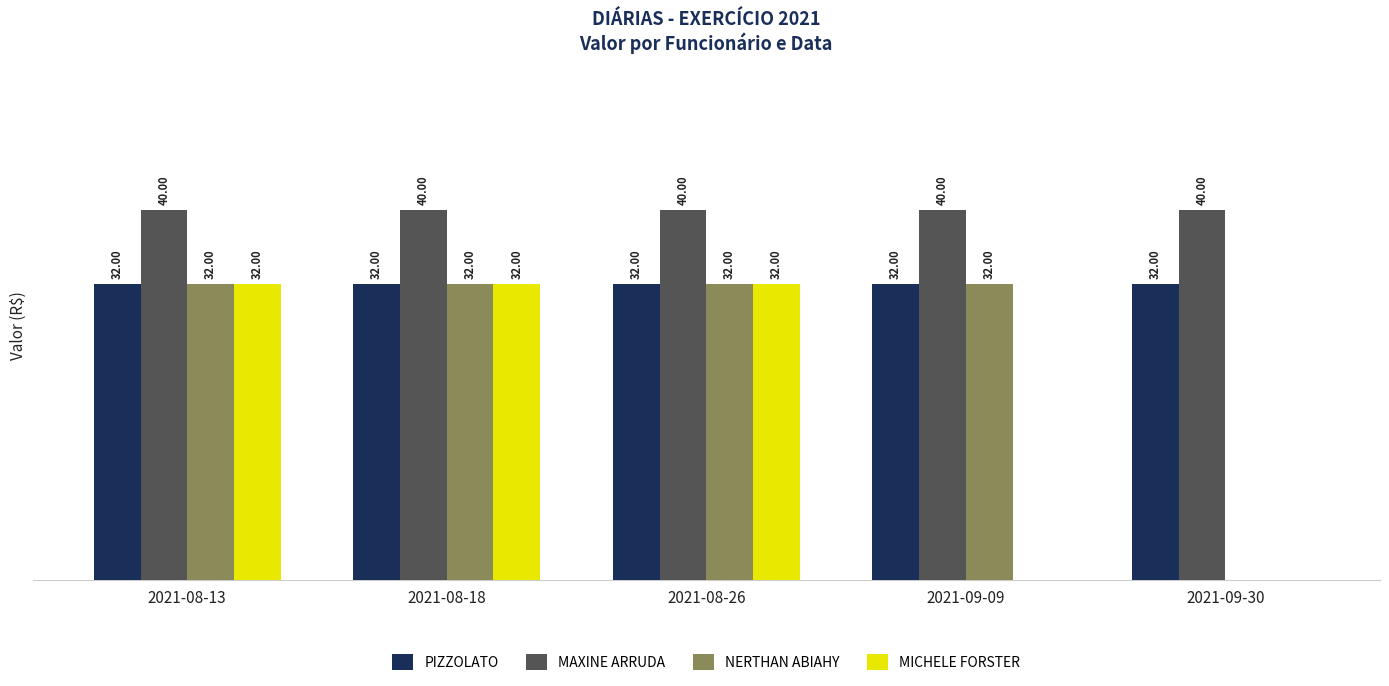

Does the chart contain stacked bars?

No